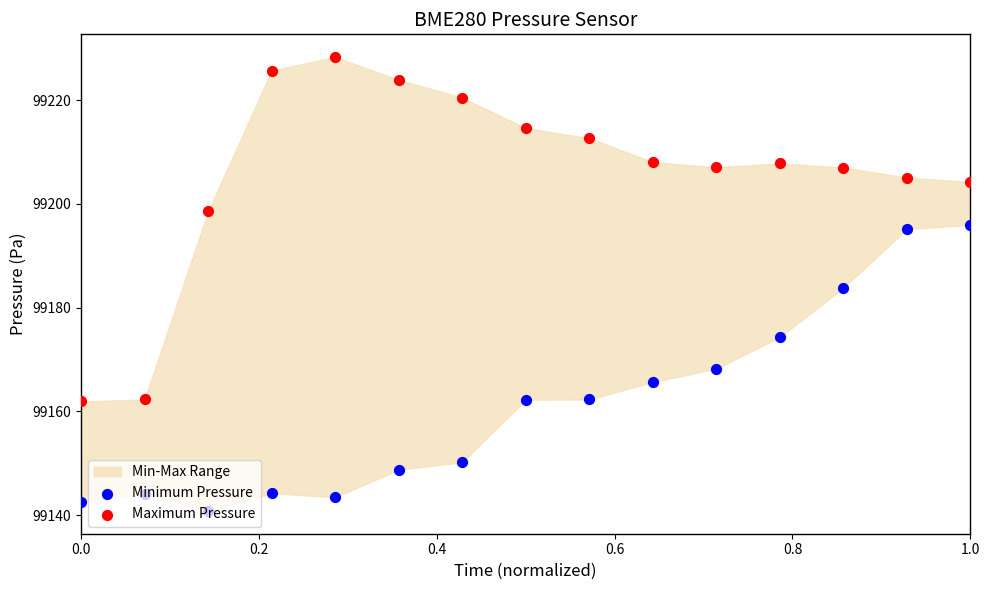

Which series reaches the maximum Y coordinate?

Maximum Pressure